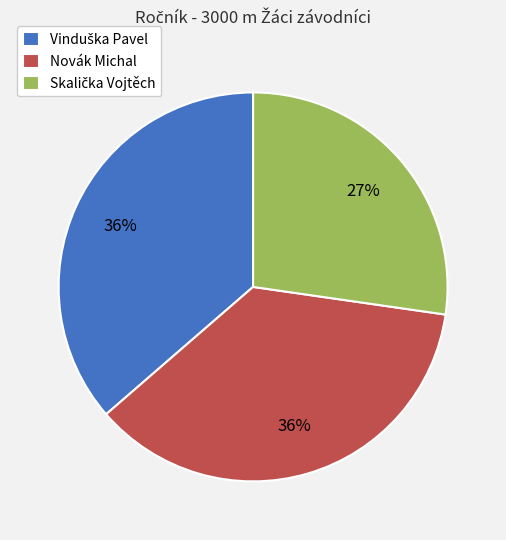

To the nearest percent, what is the difference between the largest and smallest slice percentages?

9%